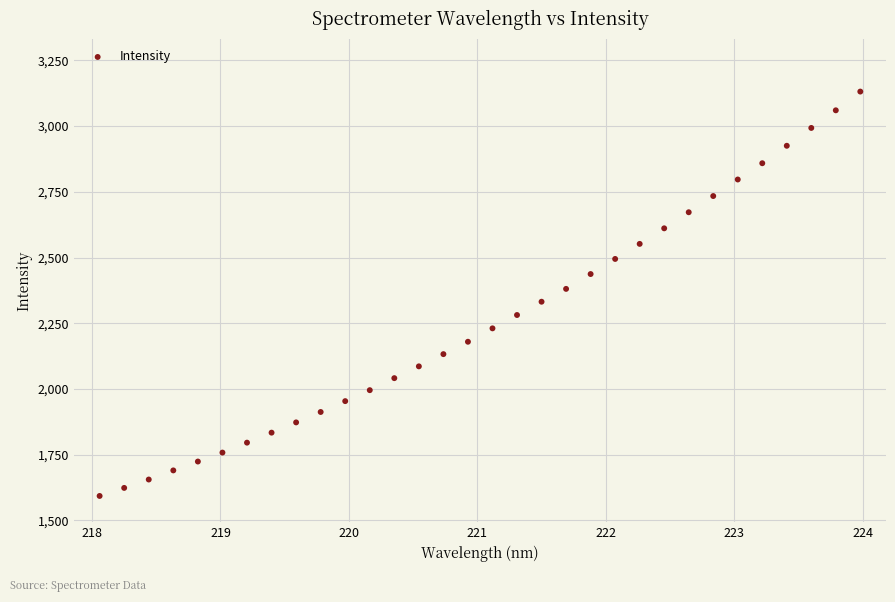

What is the range of X values (max minus min)?

5.9